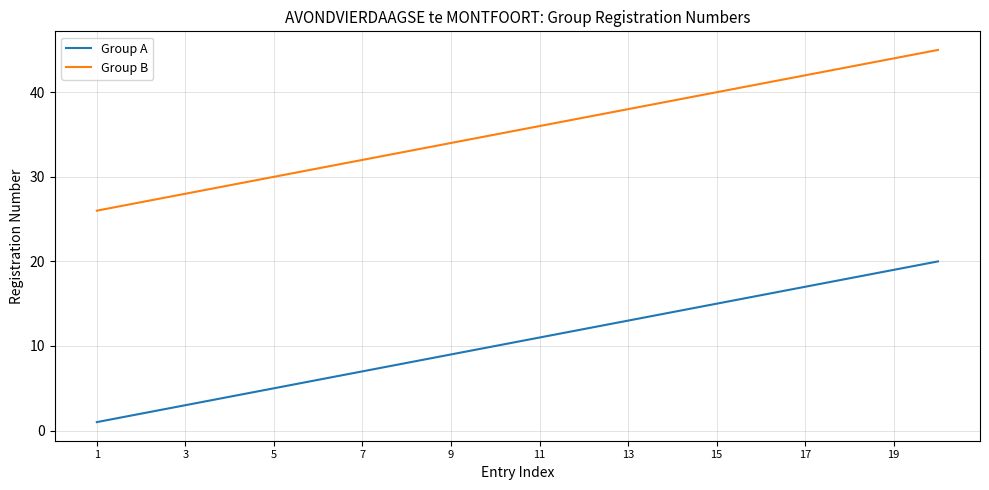

How many lines are shown in the chart?

2